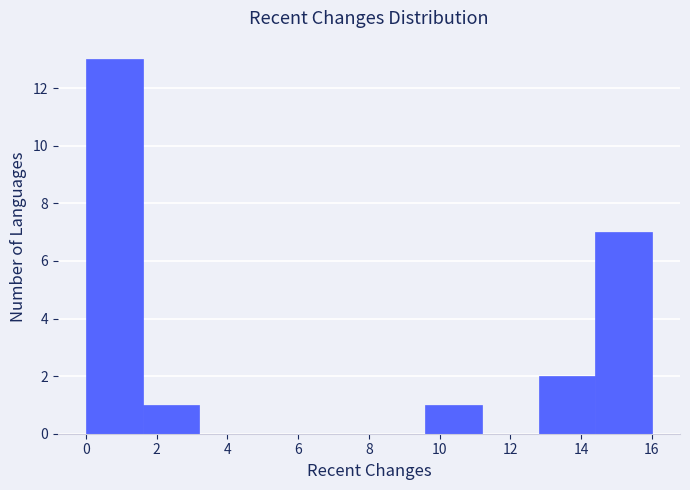

What is the height of the bar covering 1.6 to 3.2 on the x-axis? The values are not printed on the chart, so give them approximately, as read against the axis.

1